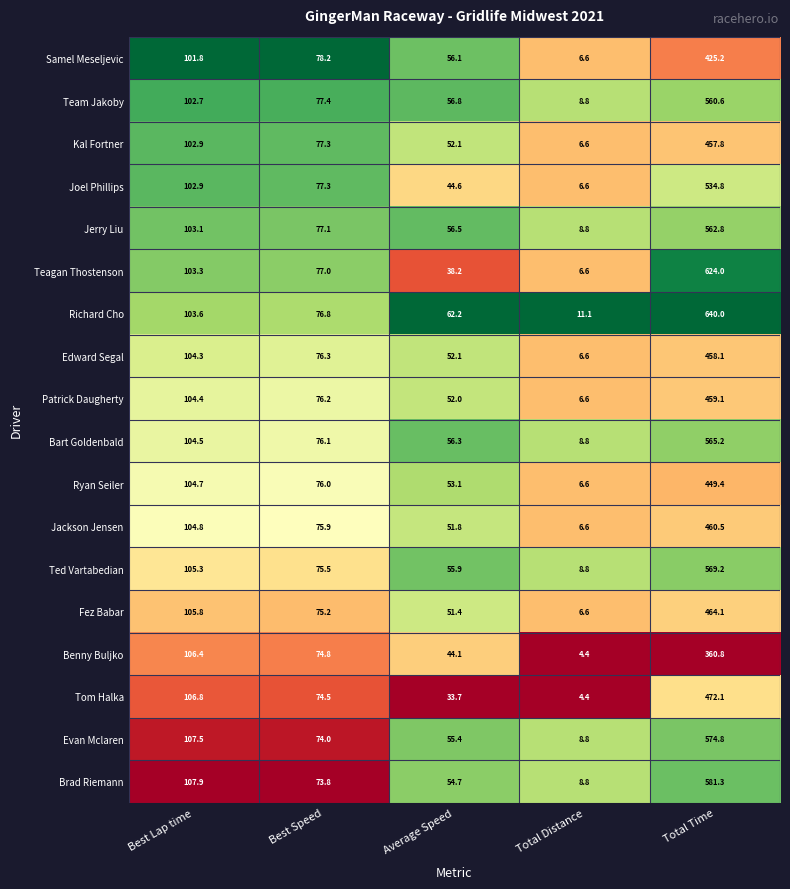

What is the spread (max minus min) of values at Total Time?

279.2